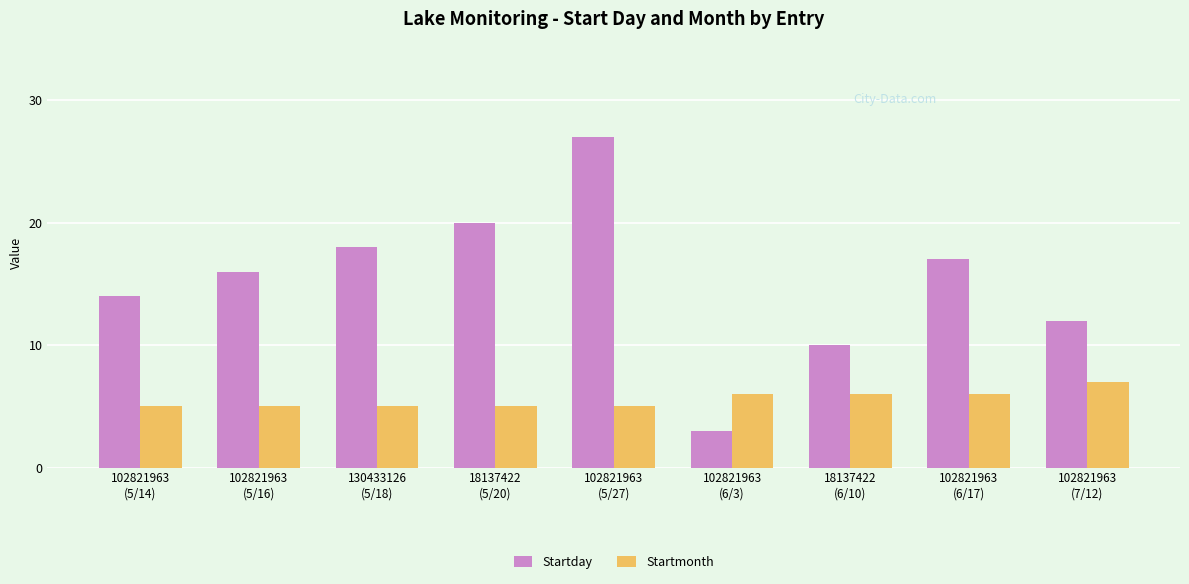

What is the minimum value for Startday?

3